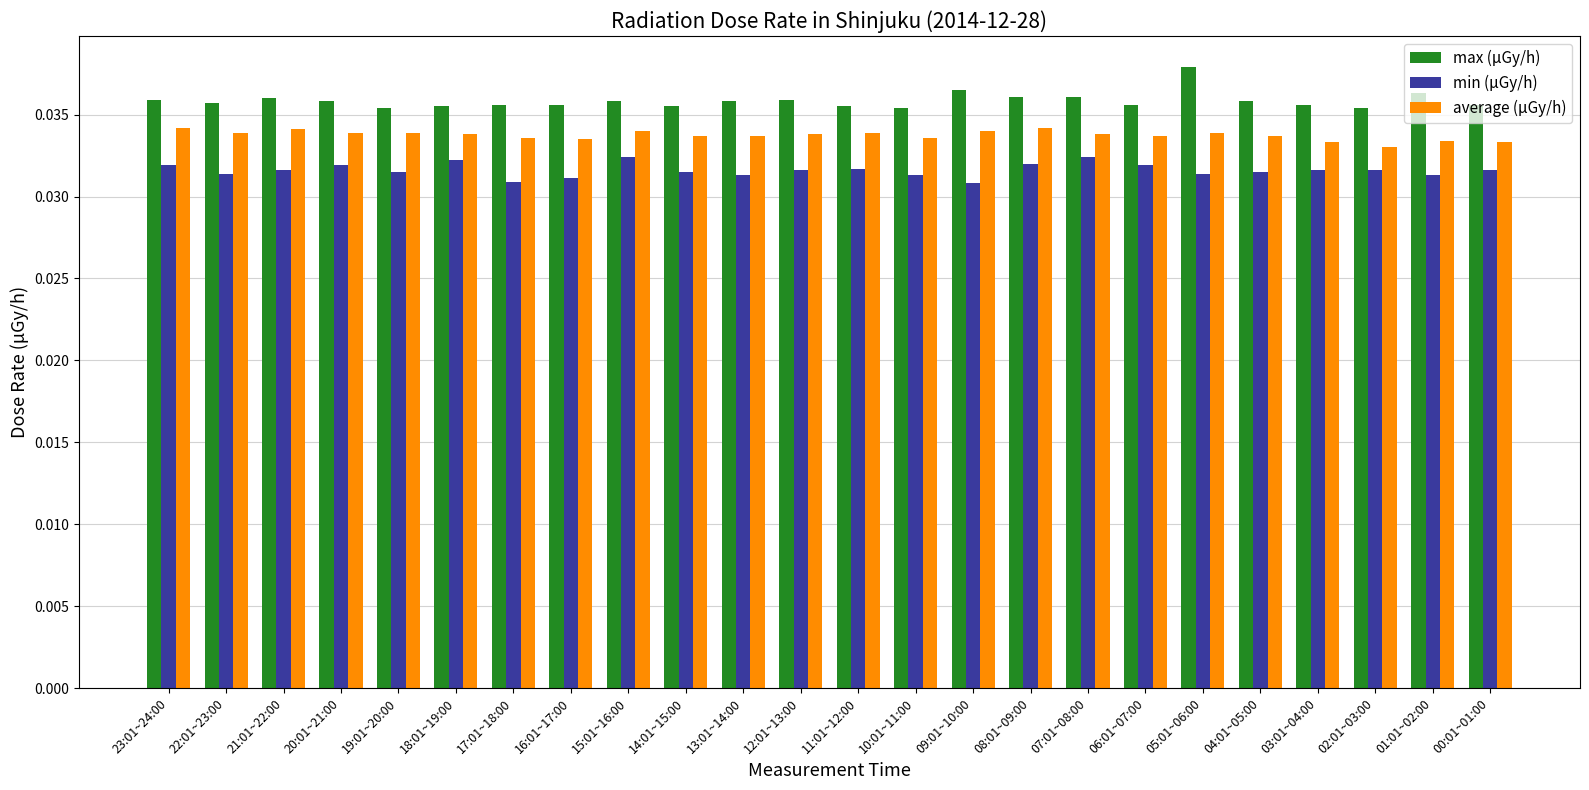

What is the label of the 15th bar from the right?

14:01~15:00